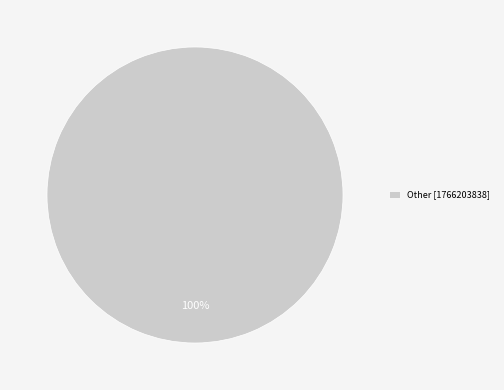

What percentage is the Other [1766203838] slice, to the nearest percent?

100%